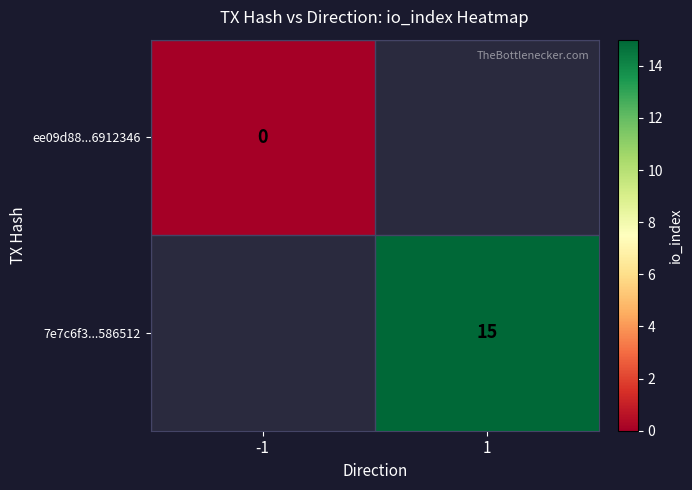

Is it true that 7e7c6f3...586512 equals 24 at 1?

False